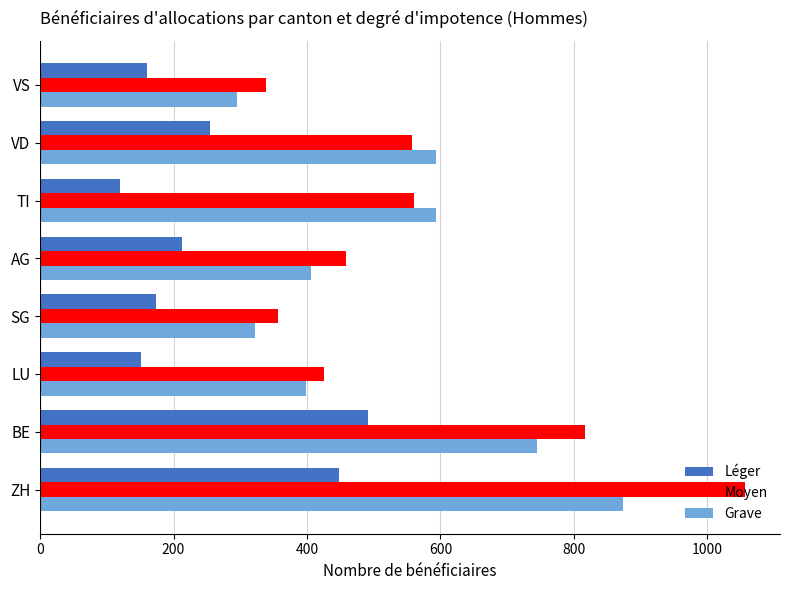

List the series in order of their peak value, lowest first.

Léger, Grave, Moyen